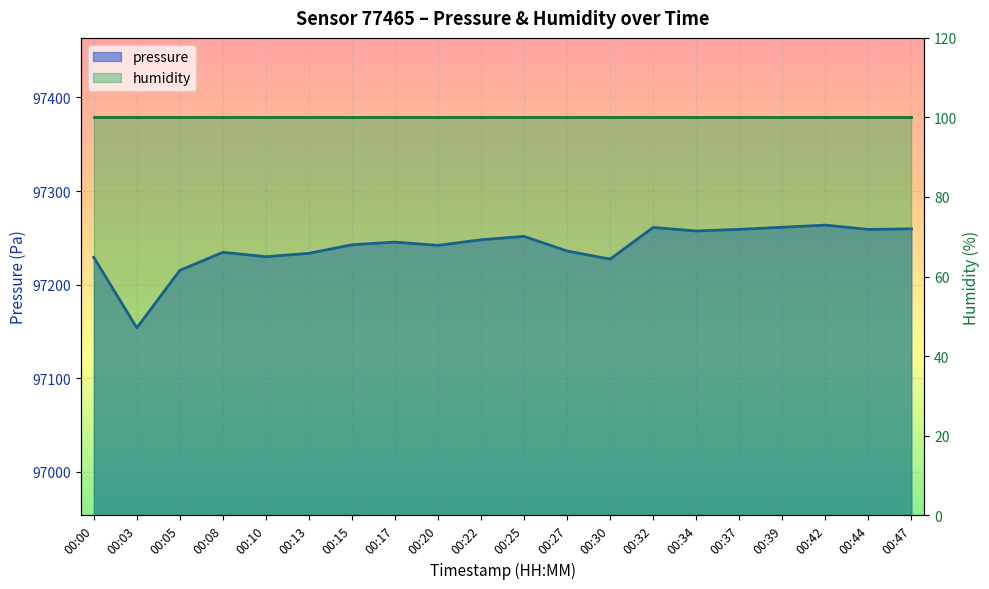

Does the chart display data point markers on the line(s)?

No